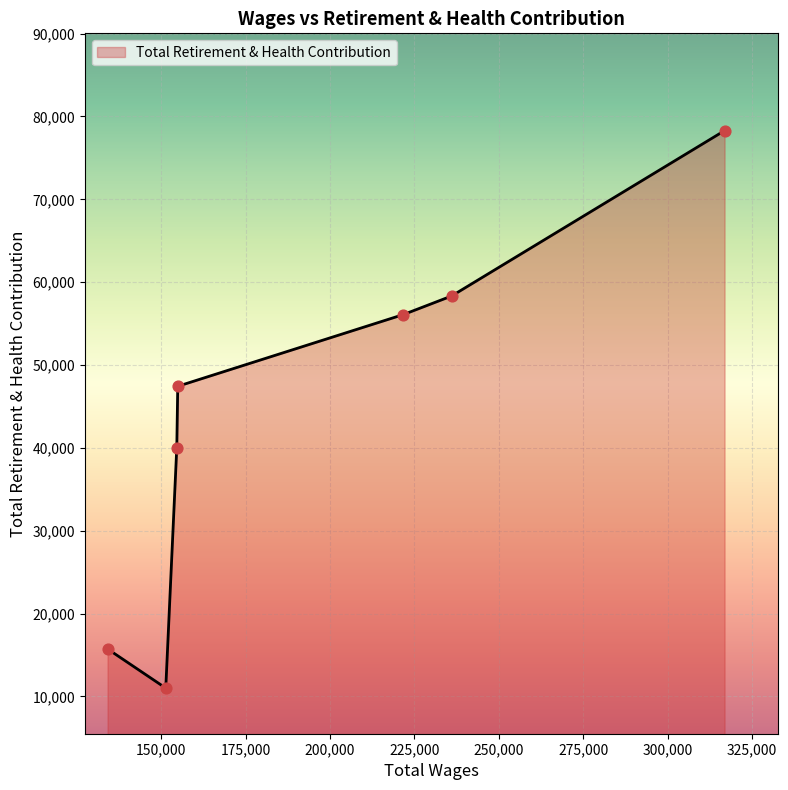

What is the sum of all values?

306945